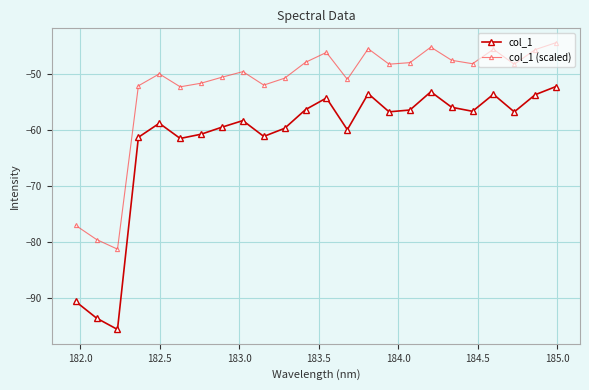

How many interior local peaks does the col_1 (scaled) series have?

6